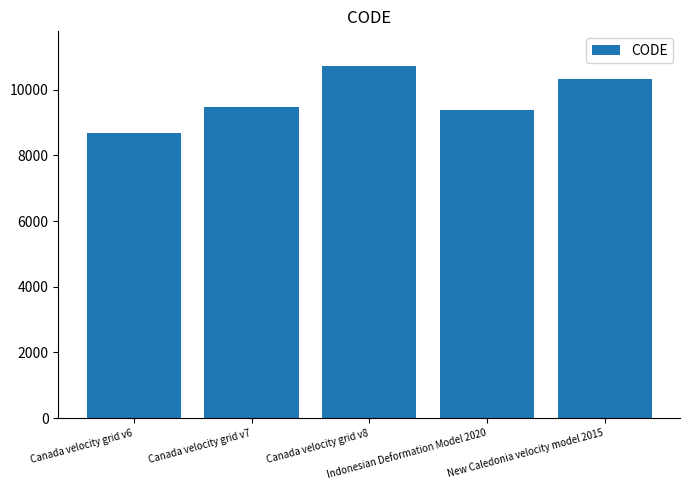

How many distinct data groups are displayed?

1